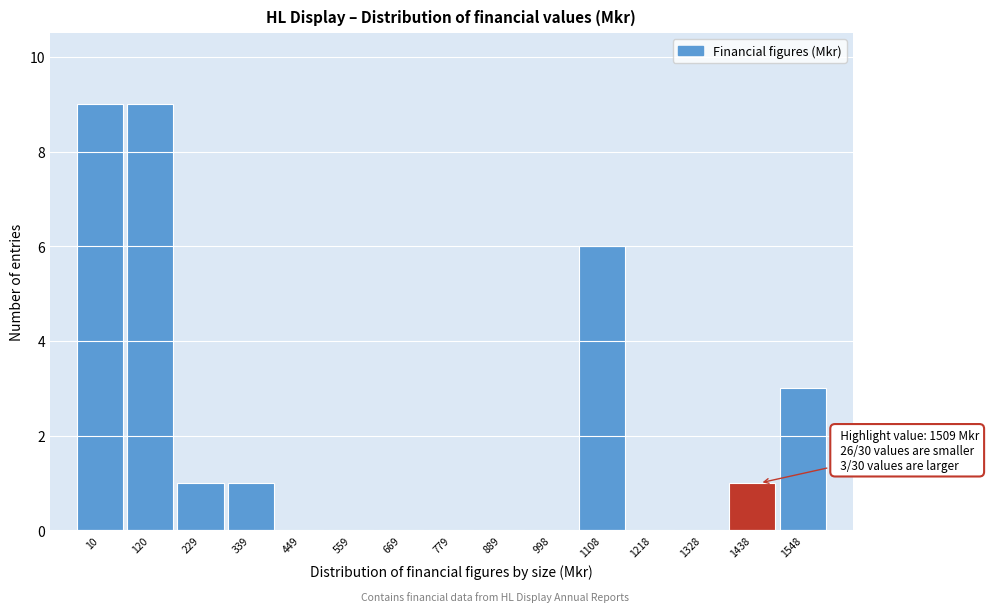

Reading left to right, what are all the values shown in this chart?

10=9	120=9	229=1	339=1	449=0	559=0	669=0	779=0	889=0	998=0	1108=6	1218=0	1328=0	1438=1	1548=3